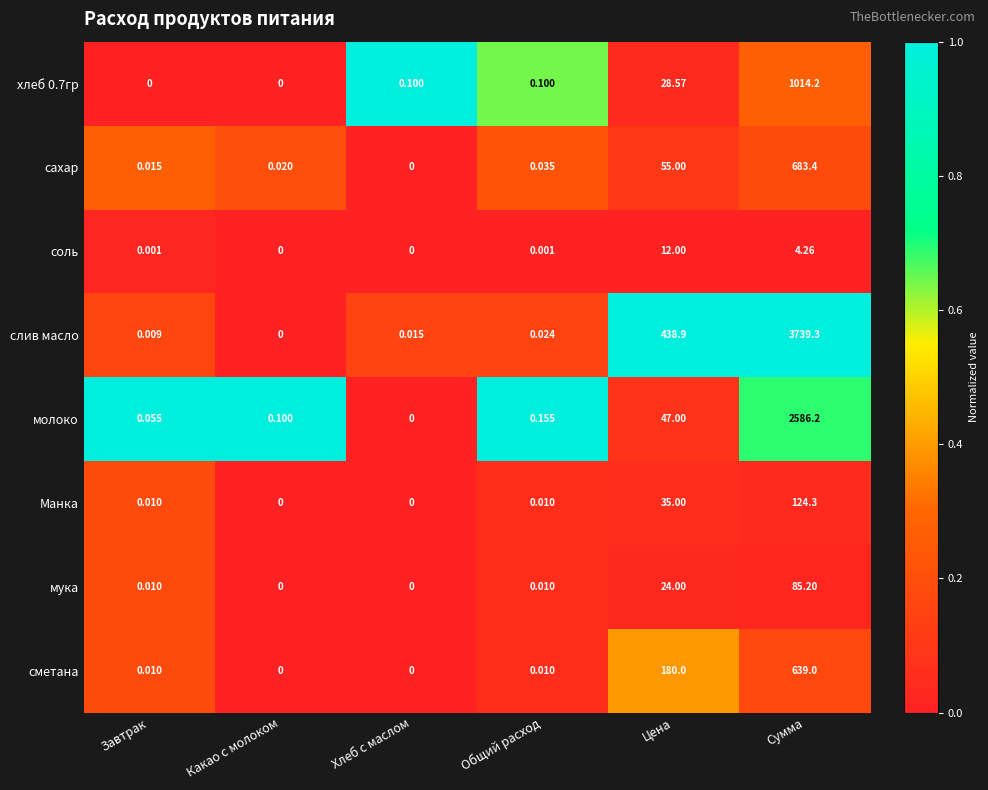

Rank the series at Цена from highest to lowest value.

слив масло, сметана, сахар, молоко, Манка, хлеб 0.7гр, мука, соль